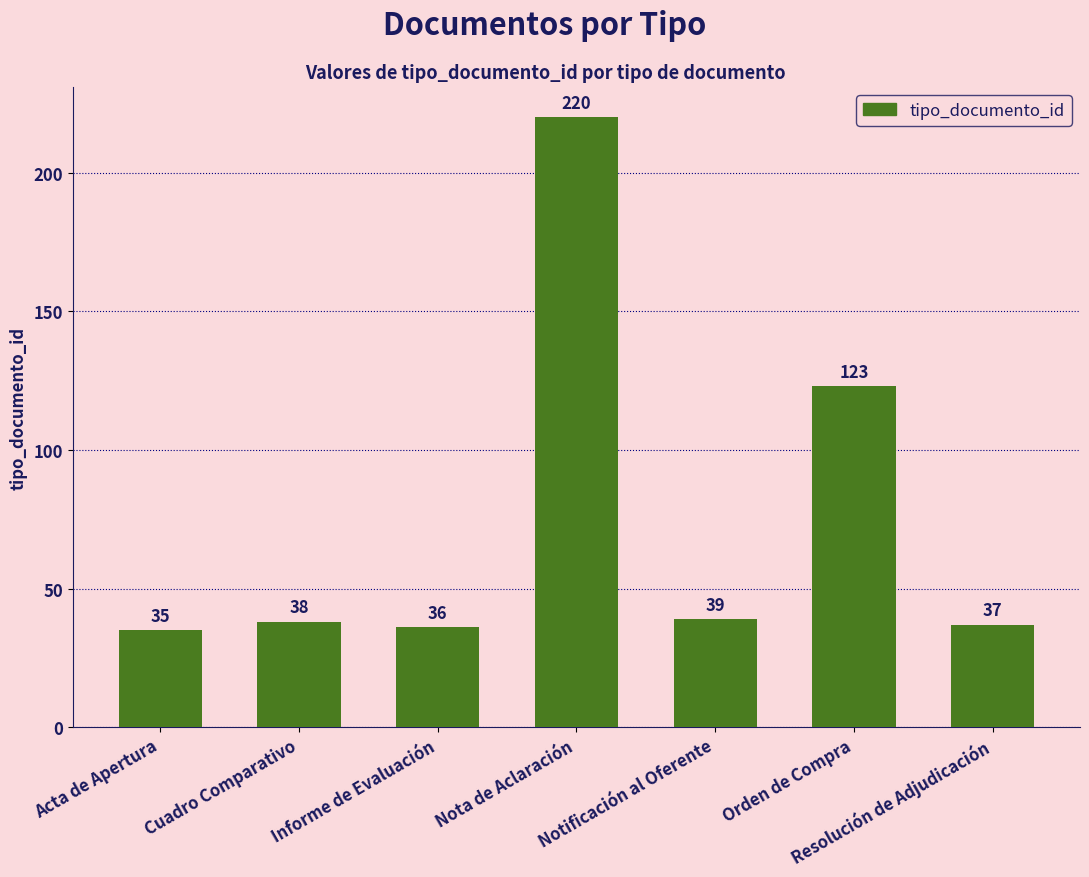

Where is the data nearest to the value 127?

Orden de Compra